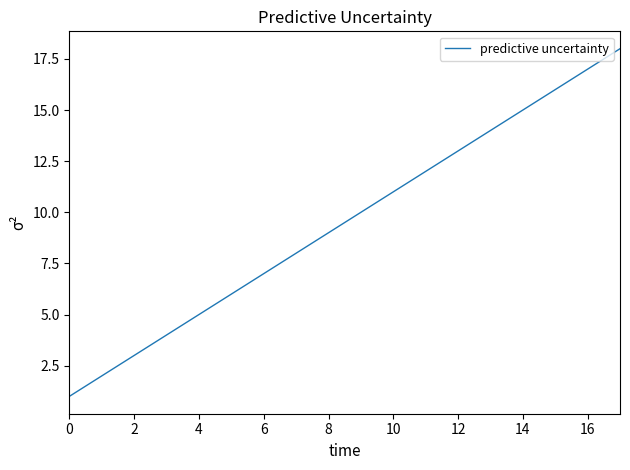

What is the greatest value displayed?

18